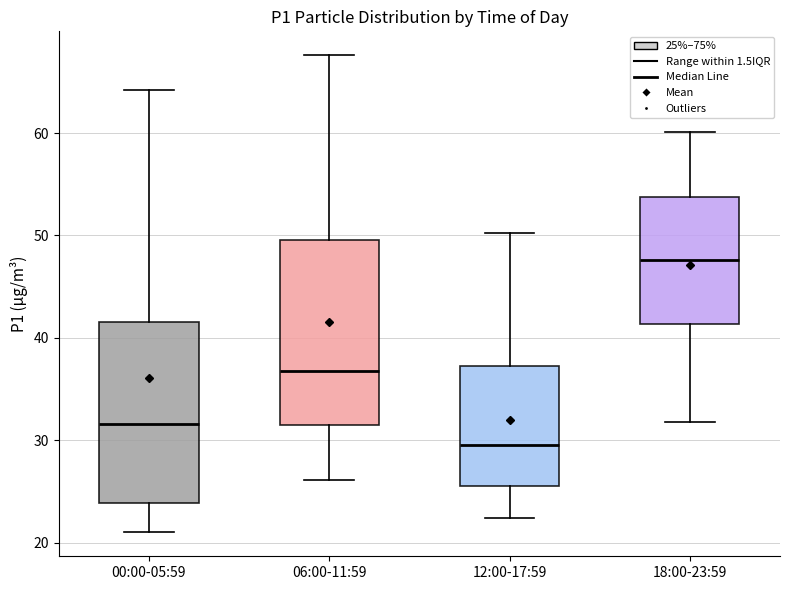

Reading left to right, read every box against the y-axis: the position of its median line, the range the box covers, and the ends of its whiskers. The values are not printed on the chart, so give them approximately, as read against the axis.

00:00-05:59: median 32, box 24 to 42, whiskers 21 to 64
06:00-11:59: median 37, box 31 to 50, whiskers 26 to 68
12:00-17:59: median 30, box 26 to 37, whiskers 22 to 50
18:00-23:59: median 48, box 41 to 54, whiskers 32 to 60